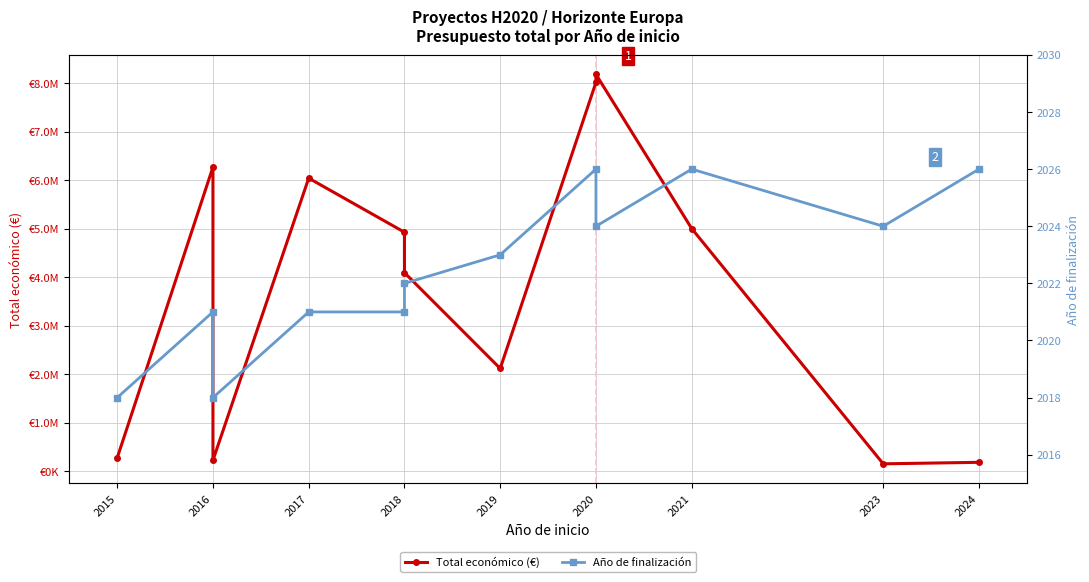

True or false: Total económico (€) and Año de finalización cross at least once.

False